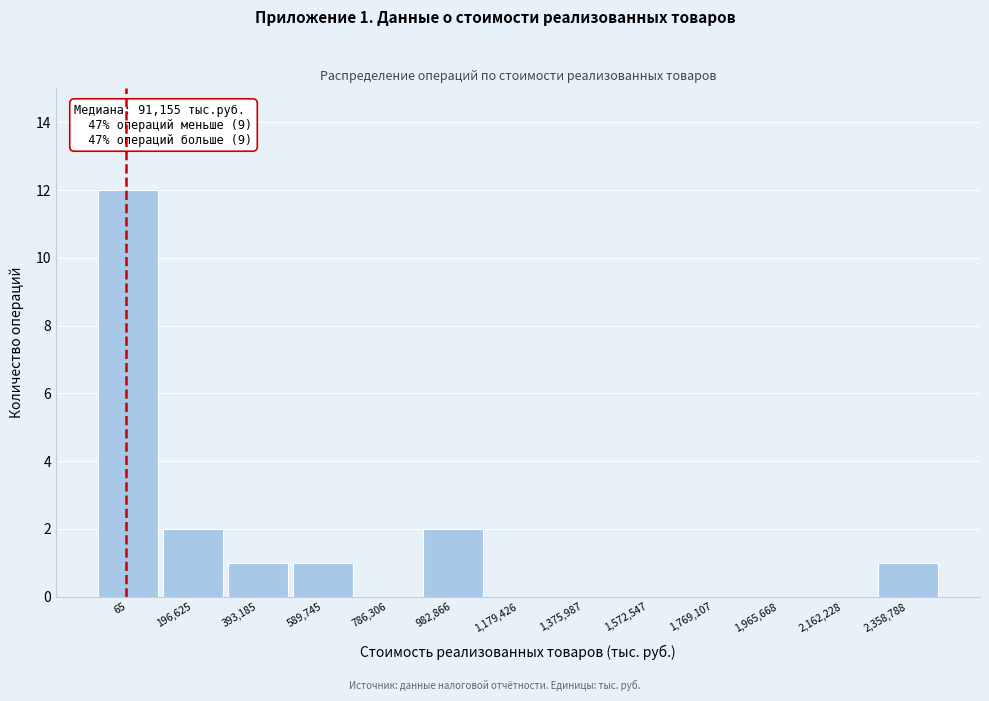

Reading left to right, list all the values displayed in this chart.

65=12	196,625=2	393,185=1	589,745=1	786,306=0	982,866=2	1,179,426=0	1,375,987=0	1,572,547=0	1,769,107=0	1,965,668=0	2,162,228=0	2,358,788=1